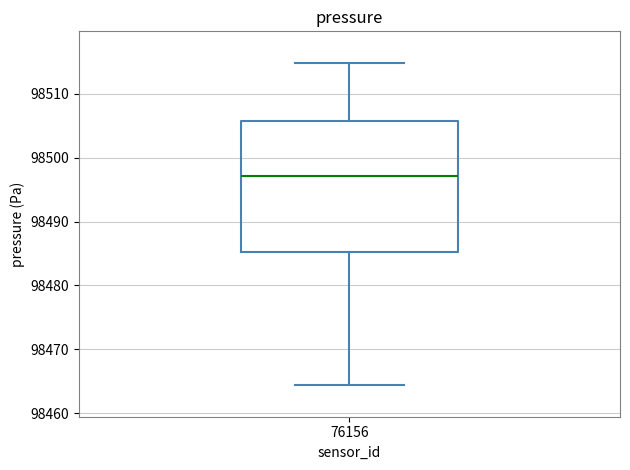

Where does the upper whisker of the box at x = 76156 end on the y-axis? The values are not printed on the chart, so give them approximately, as read against the axis.

98515